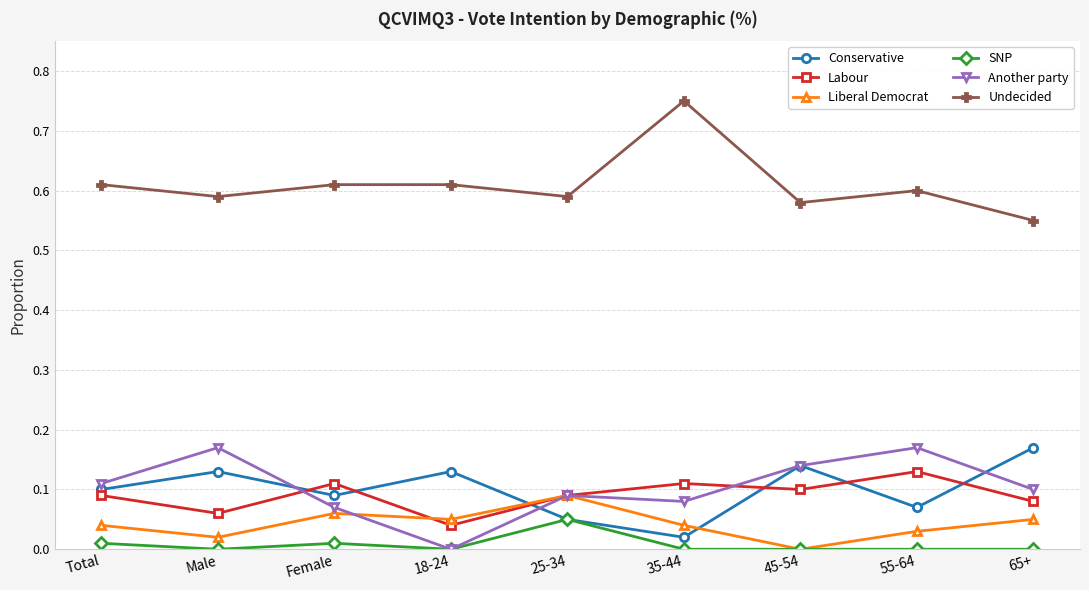

Is it true that Labour equals 0.1 at 55-64?

True